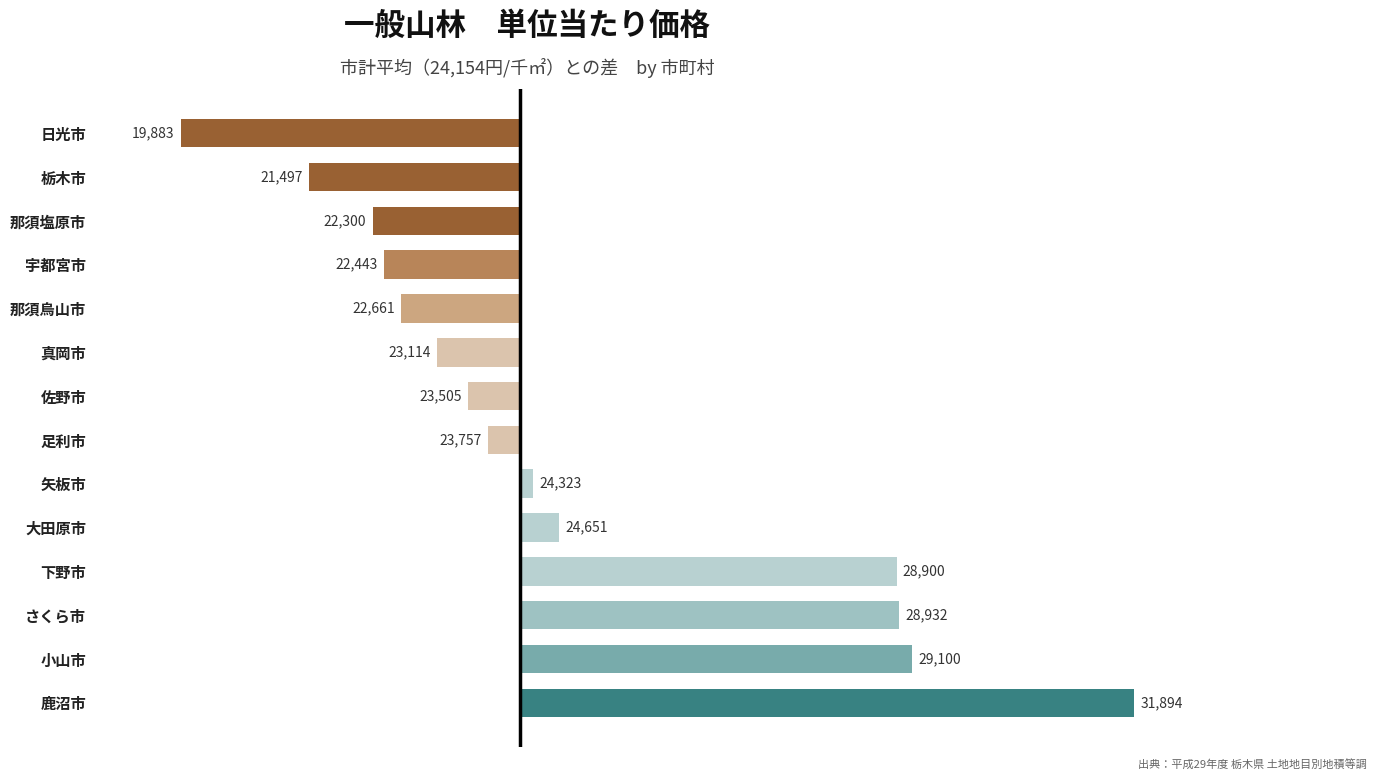

Does the chart contain stacked bars?

No